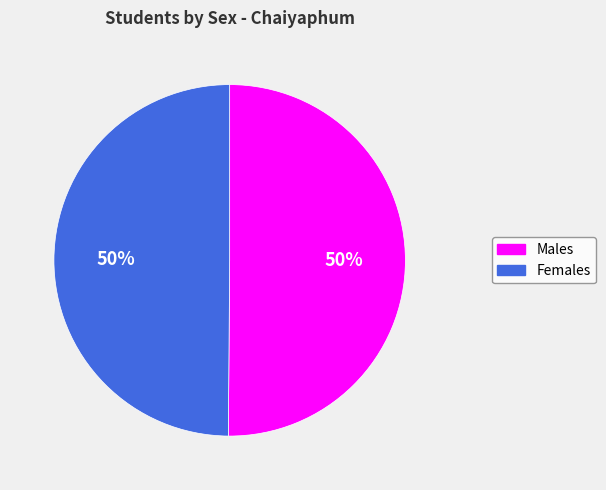

To the nearest percent, what is the average slice percentage?

50%